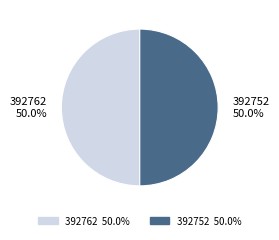

Combined, do 392762 and 392752 account for over 50%?

Yes